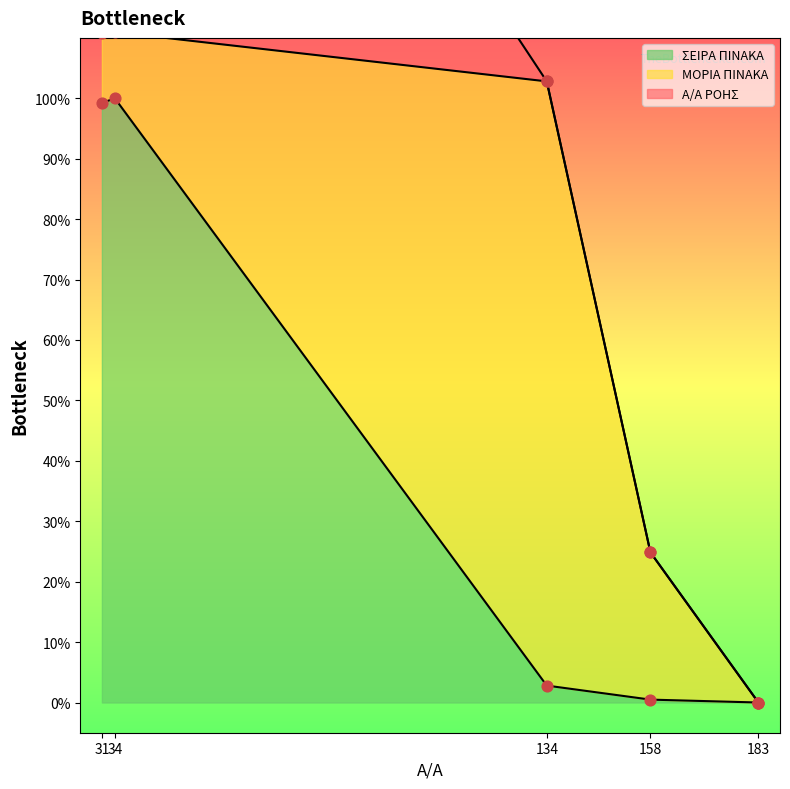

What is the total value across all series at 34?

200.0